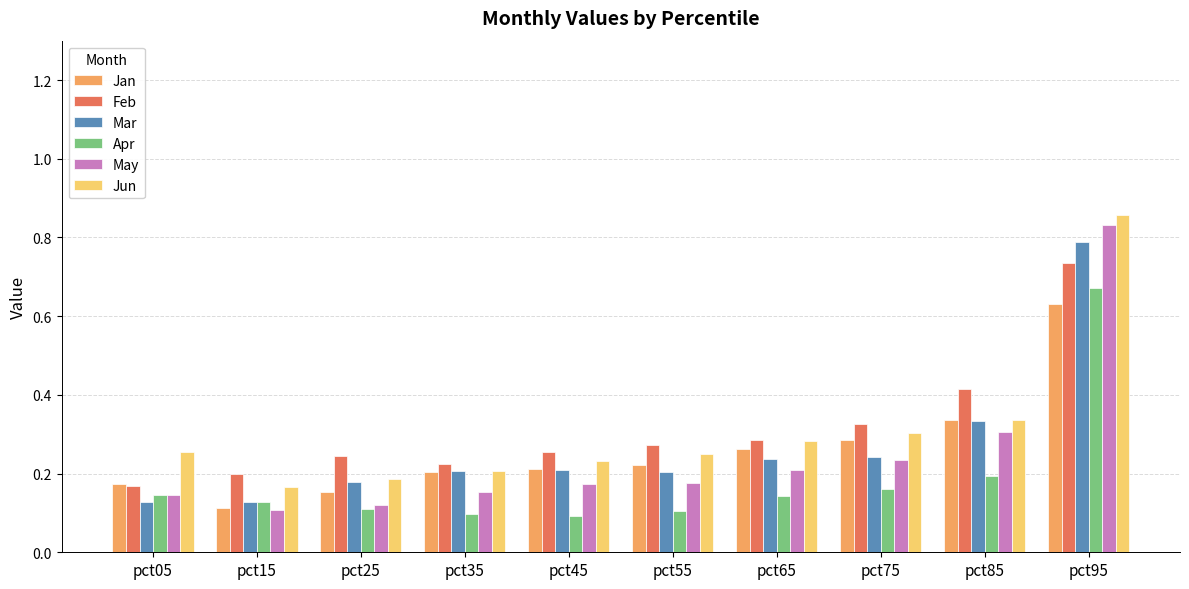

At which category is the sum across all series the highest?

pct95